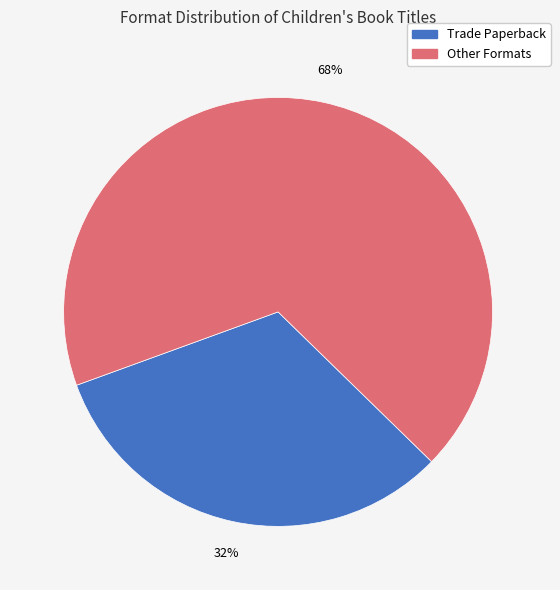

Is it true that Trade Paperback is 21% of the pie?

False